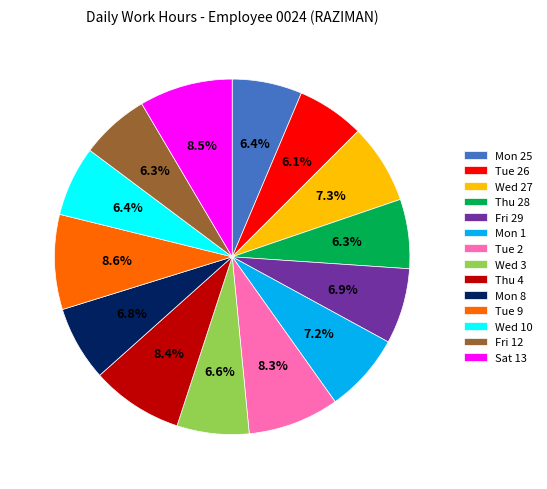

To the nearest percent, what is the difference between the Wed 10 and Tue 9 slice percentages?

2%